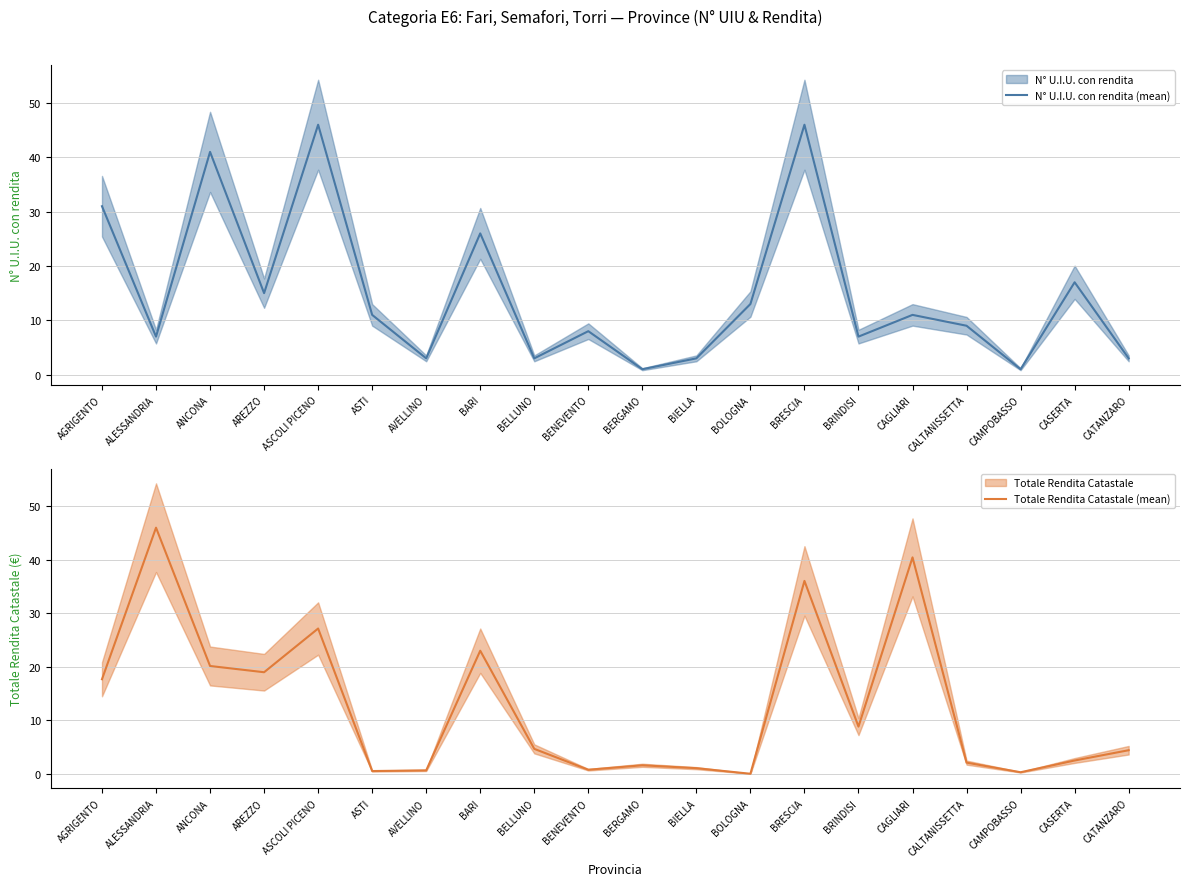

What are all the series names shown in the legend?

N° U.I.U. con rendita (mean), Totale Rendita Catastale (mean)